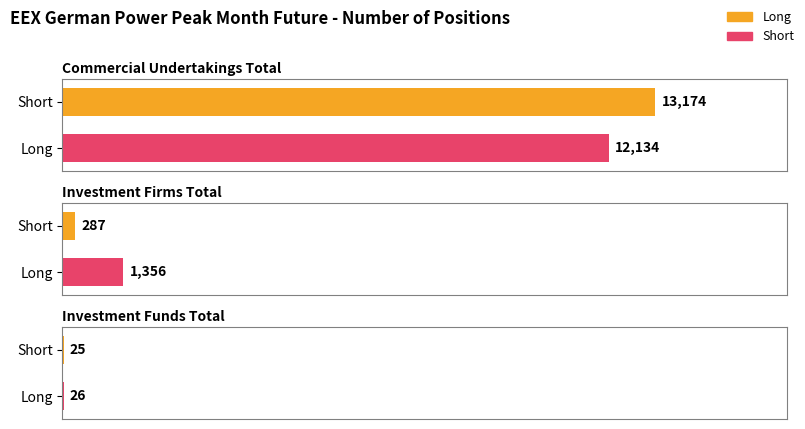

At which category is the sum across all series the highest?

Commercial Undertakings Total